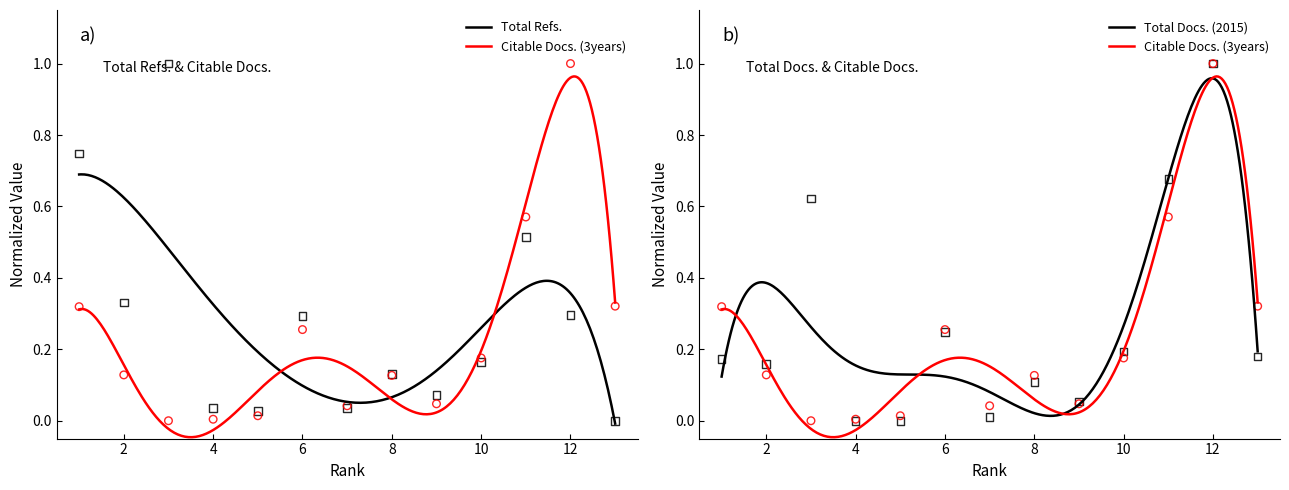

What is the total value across all series at 9?

0.2